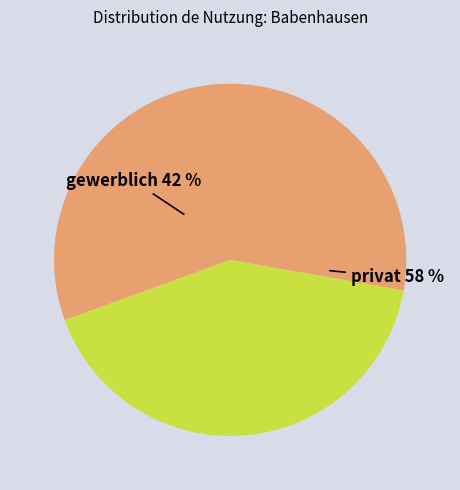

To the nearest percent, what percentage of the pie is gewerblich?

42%